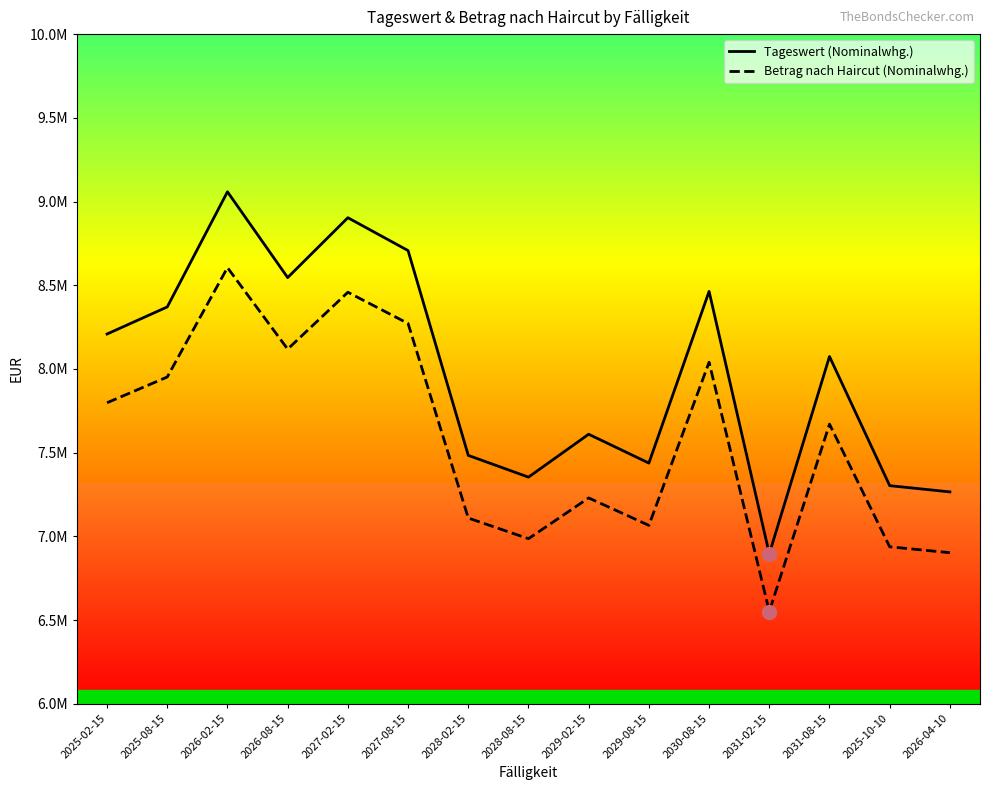

Between 2027-08-15 and 2029-08-15, which series saw the biggest shift?

Tageswert (Nominalwhg.)